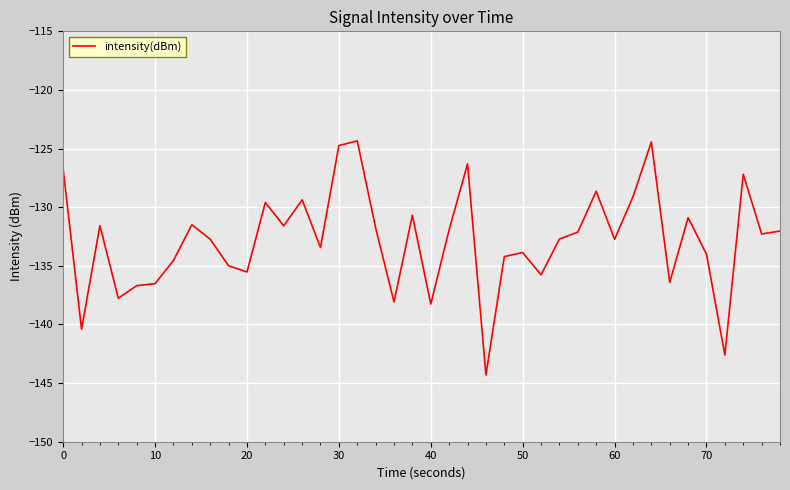

What is the minimum value shown in the chart?

-144.3